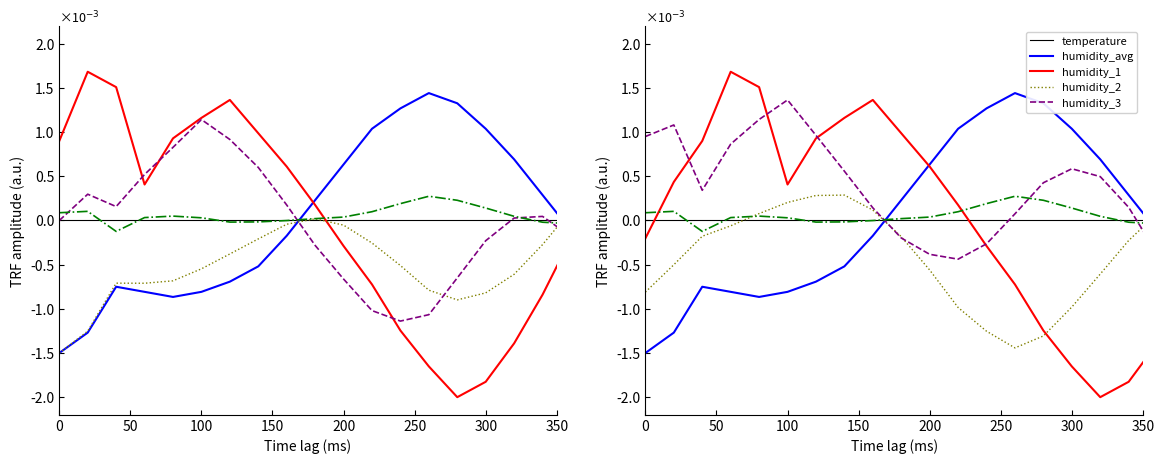

Reading left to right, list all the values displayed in this chart.

temperature: -0.0	-0.0	-0.0	-0.0	-0.0	-0.0	-0.0	-0.0	-0.0	0.0	0.0	0.0	0.0	0.0	0.0	0.0	0.0	0.0	-0.0	-0.0
humidity_avg: -0.0	0.0	0.0	0.0	0.0	0.0	0.0	0.0	0.0	0.0	0.0	0.0	-0.0	-0.0	-0.0	-0.0	-0.0	-0.0	-0.0	-0.0
humidity_1: -0.0	-0.0	-0.0	-0.0	0.0	0.0	0.0	0.0	0.0	-0.0	-0.0	-0.0	-0.0	-0.0	-0.0	-0.0	-0.0	-0.0	0.0	0.0
humidity_2: 0.0	0.0	0.0	0.0	0.0	0.0	0.0	0.0	0.0	-0.0	-0.0	-0.0	-0.0	0.0	0.0	0.0	0.0	0.0	-0.0	-0.0
humidity_3: 0.0	0.0	-0.0	0.0	0.0	0.0	-0.0	-0.0	-0.0	0.0	0.0	0.0	0.0	0.0	0.0	0.0	0.0	-0.0	-0.0	-0.0